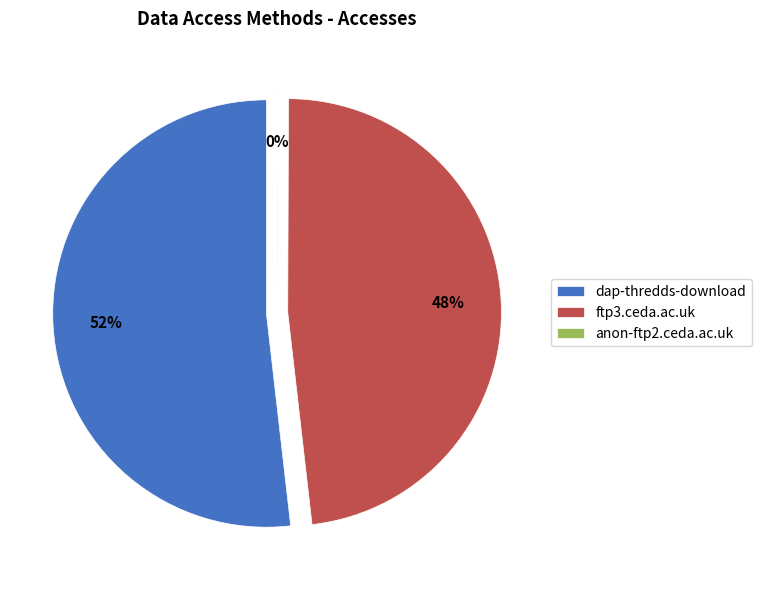

What is the change in value from dap-thredds-download to anon-ftp2.ceda.ac.uk?

-899